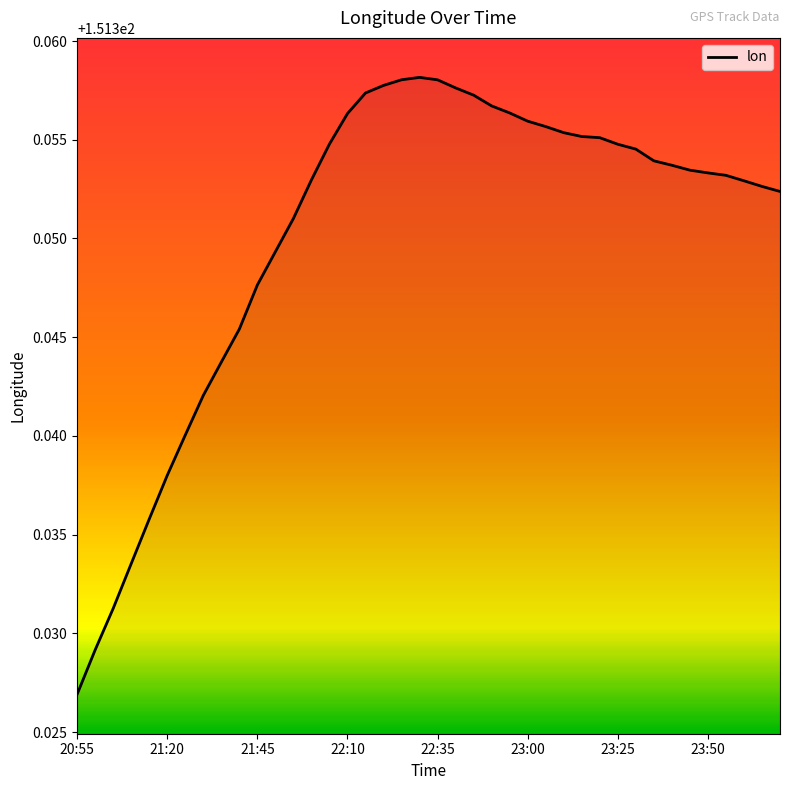

How many lines are shown in the chart?

1